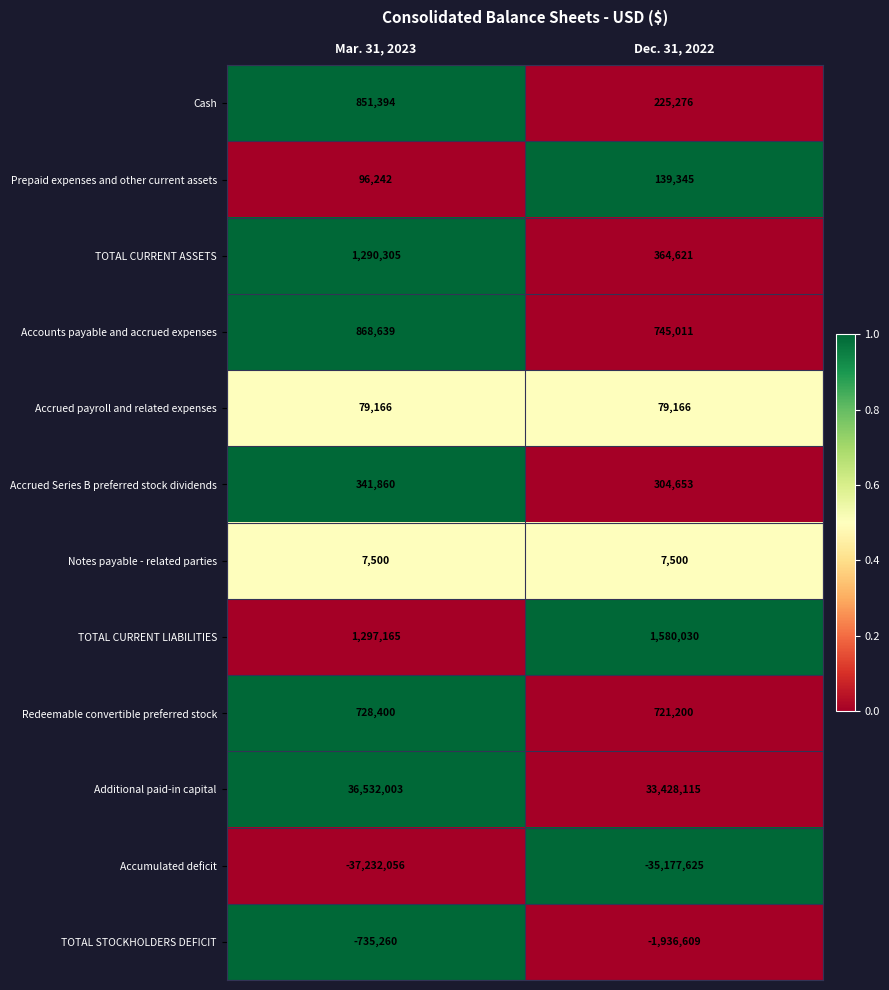

Rank the series at Mar. 31, 2023 from lowest to highest value.

Accumulated deficit, TOTAL STOCKHOLDERS DEFICIT, Notes payable - related parties, Accrued payroll and related expenses, Prepaid expenses and other current assets, Accrued Series B preferred stock dividends, Redeemable convertible preferred stock, Cash, Accounts payable and accrued expenses, TOTAL CURRENT ASSETS, TOTAL CURRENT LIABILITIES, Additional paid-in capital